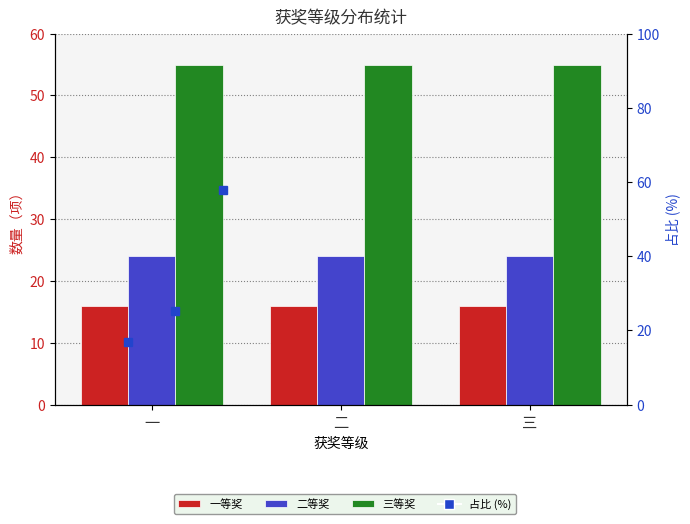

At how many categories does at least one series exceed 40?

3